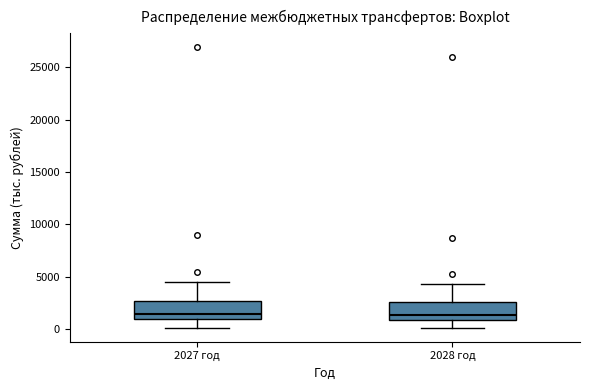

Where is the upper edge of the box for 2028 год on the y-axis? The values are not printed on the chart, so give them approximately, as read against the axis.

2500